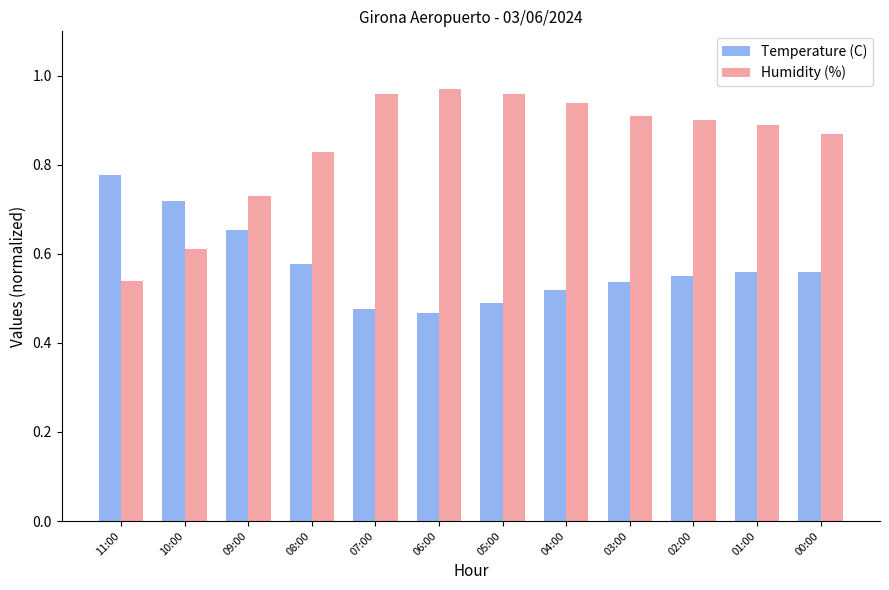

Rank the series by their maximum value, from highest to lowest.

Humidity (%), Temperature (C)